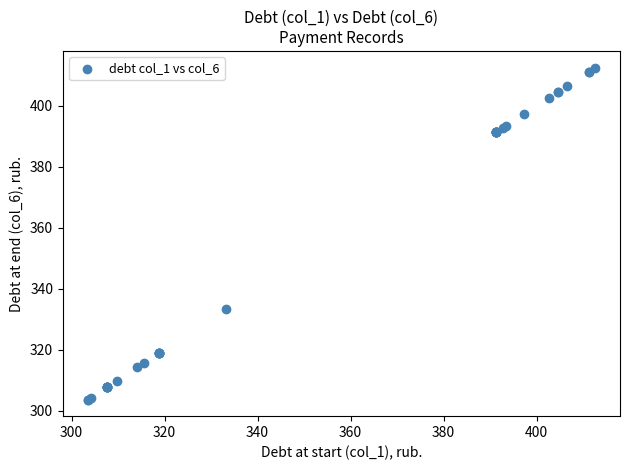

What Y value in the scatter plot is closest to 358?

333.3